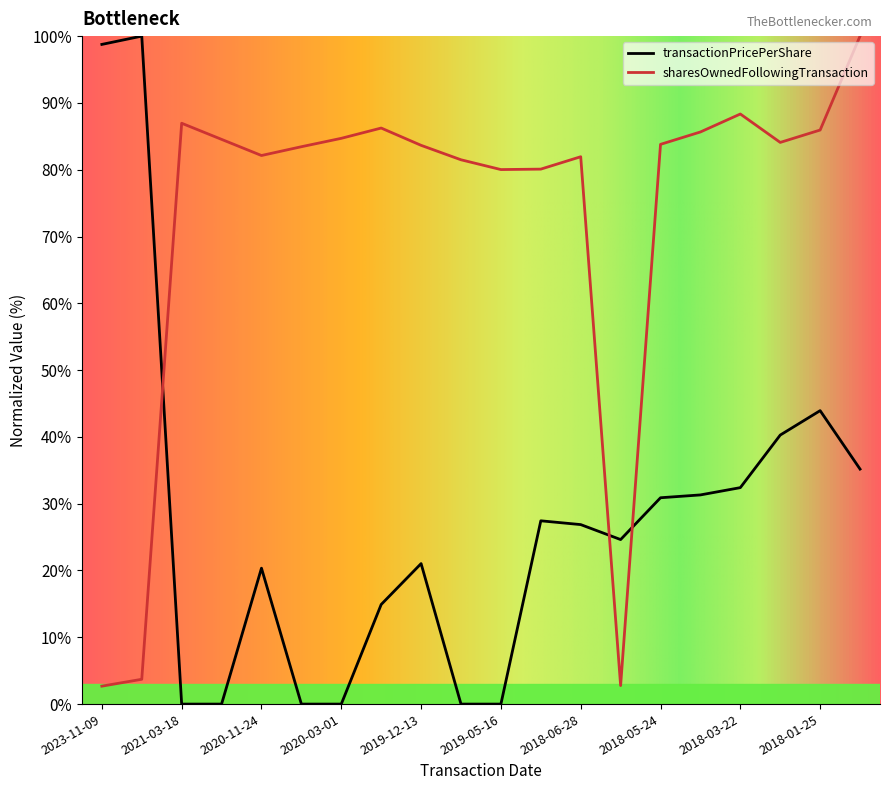

How many intersections are there between transactionPricePerShare and sharesOwnedFollowingTransaction?

3